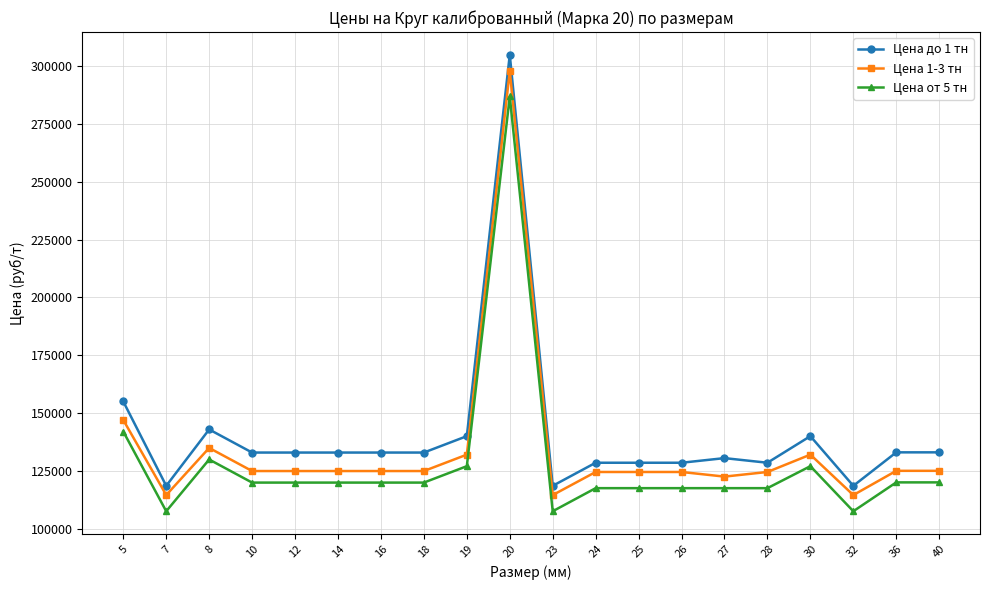

At which category does Цена 1-3 тн reach its first local peak?

8